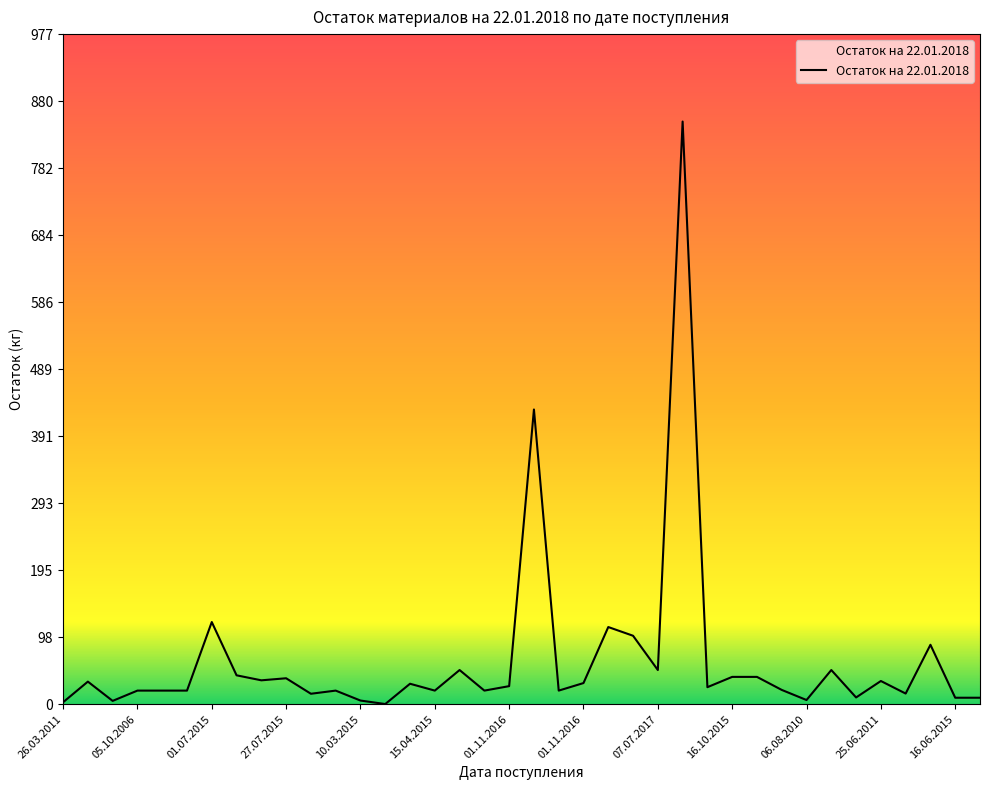

What is the difference between the maximum and minimum values?

849.6